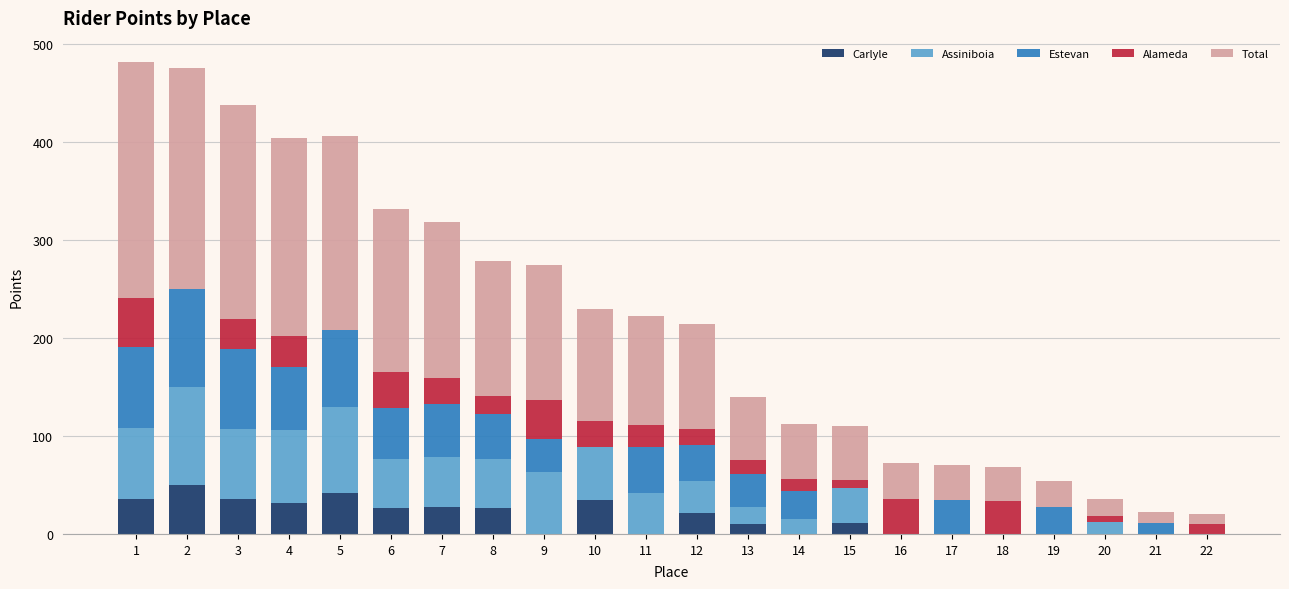

What is the sum of all Carlyle values?

352